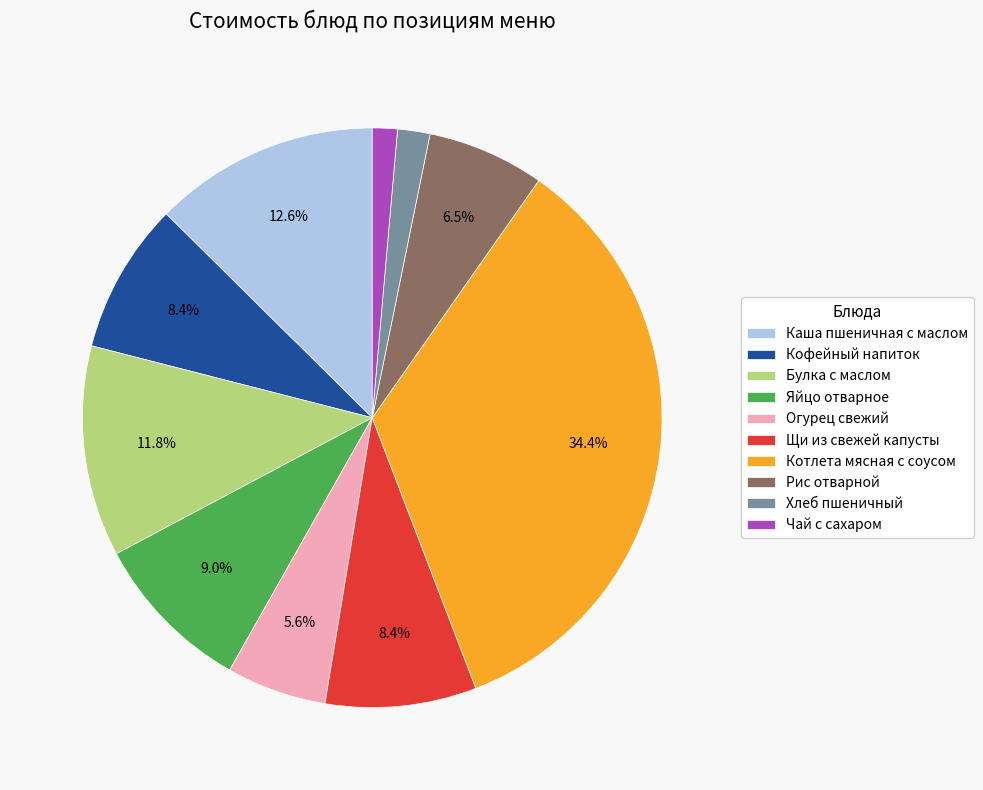

What percentage is NOT represented by Рис отварной?

93.5%